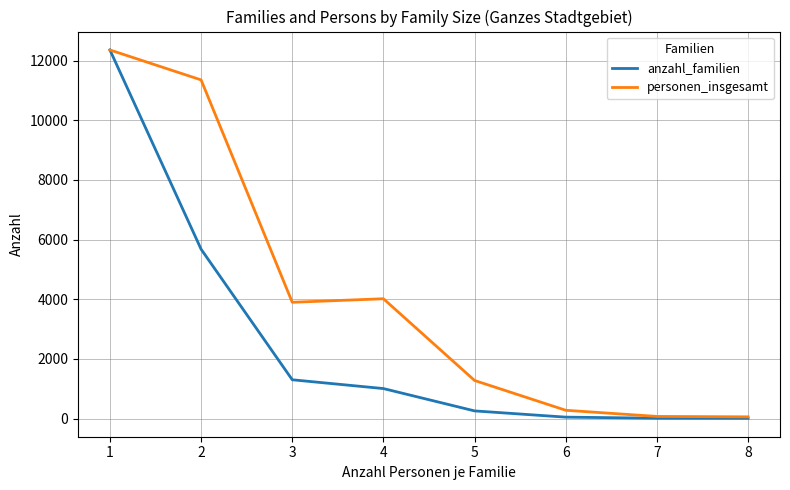

The value of anzahl_familien at 1 is 12358. True or false?

True